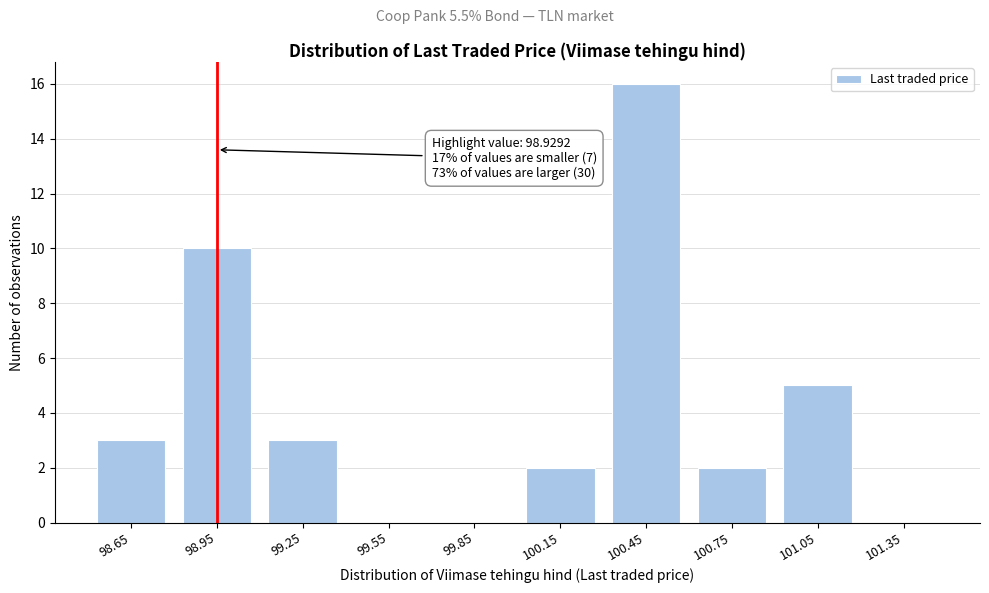

Reading right to left, what are all the values shown in this chart?

101.35=0	101.05=5	100.75=2	100.45=16	100.15=2	99.85=0	99.55=0	99.25=3	98.95=10	98.65=3